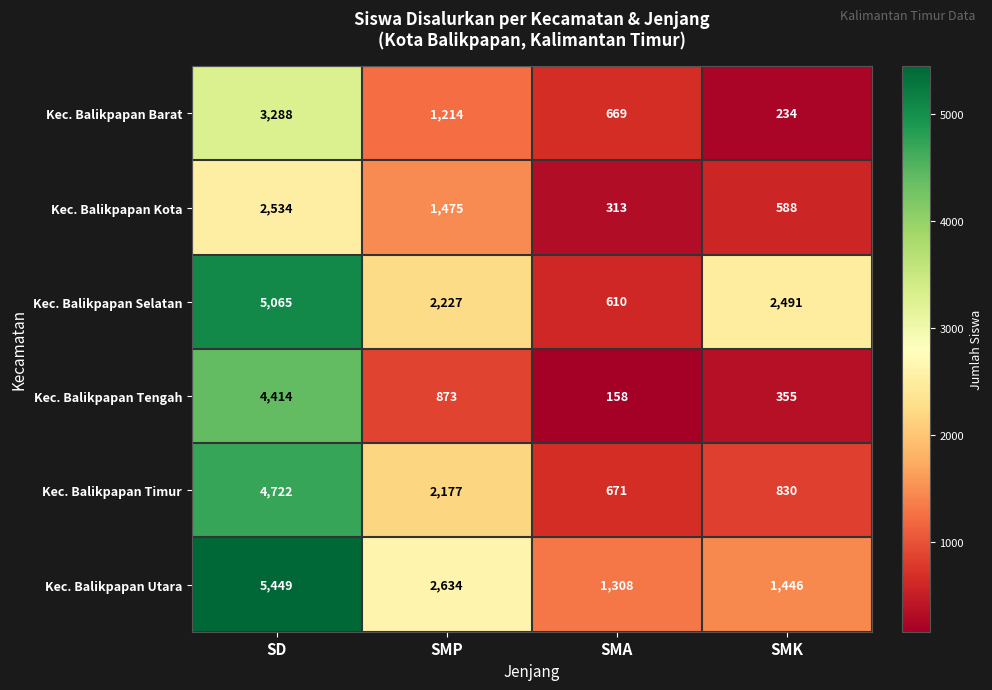

What is the total value across all series at SMK?

5944